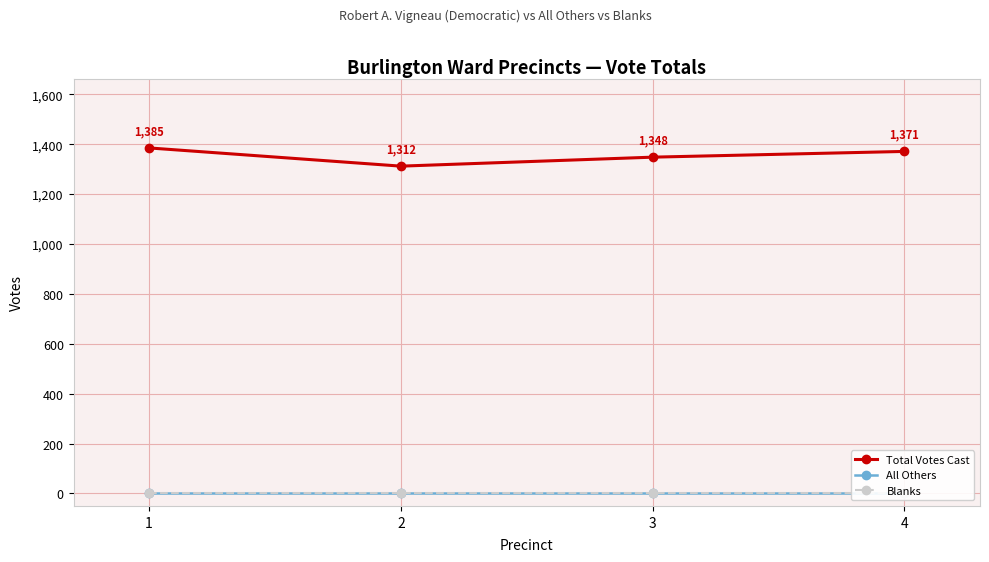

True or false: Blanks and Total Votes Cast intersect in this chart.

False